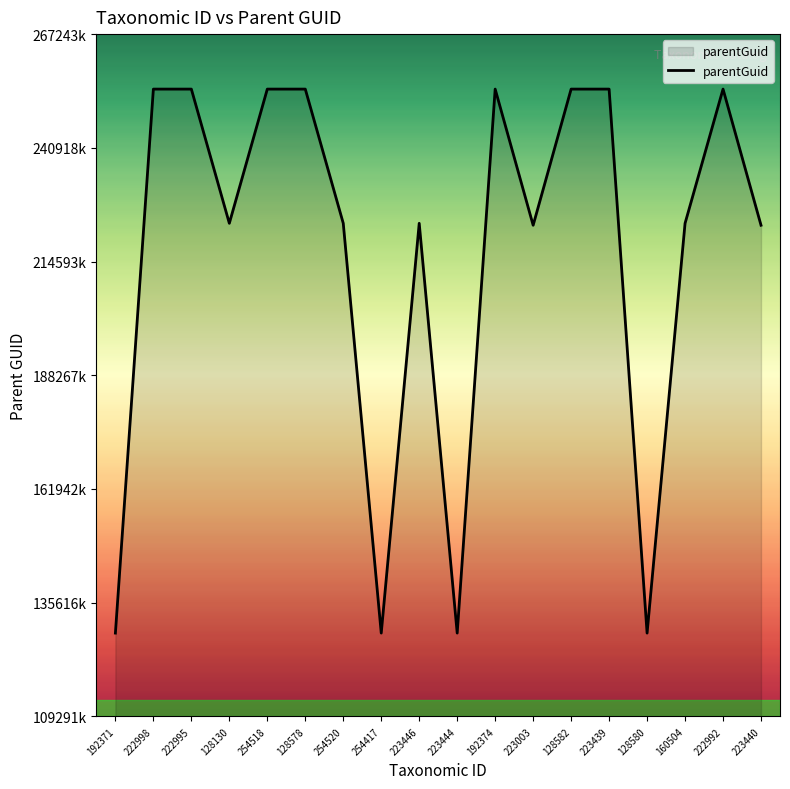

True or false: the data shows 377827 at 222998.

False